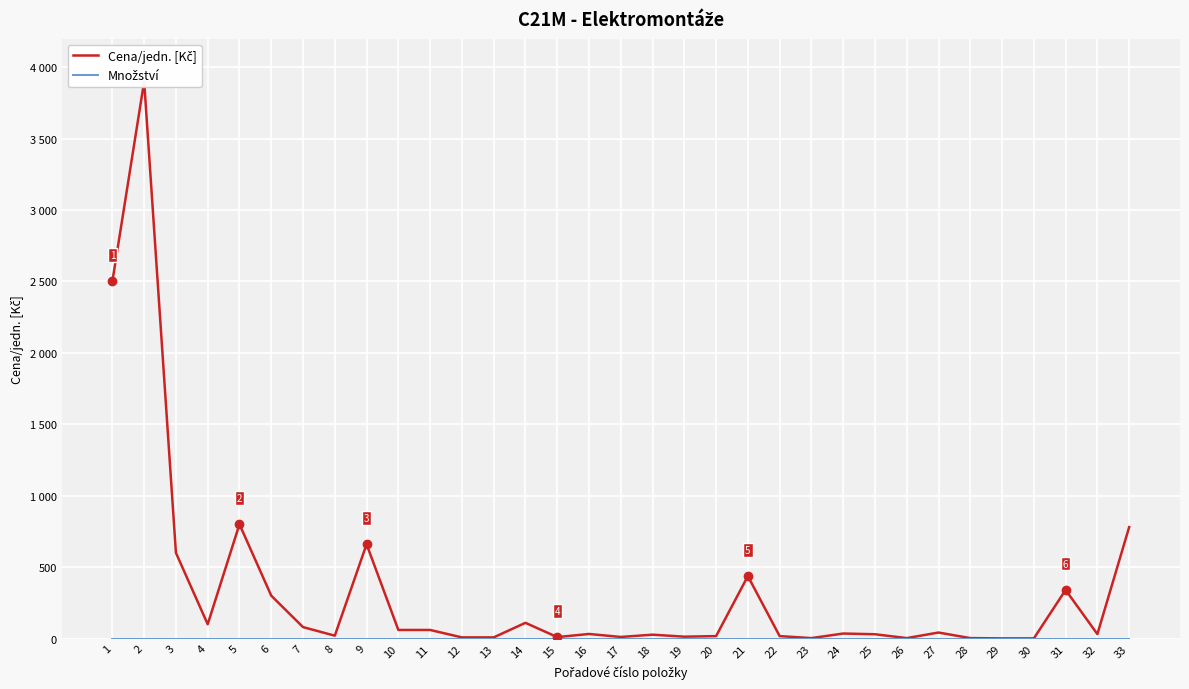

What is the difference between the Cena/jedn. [Kč] values at 9 and 16?

628